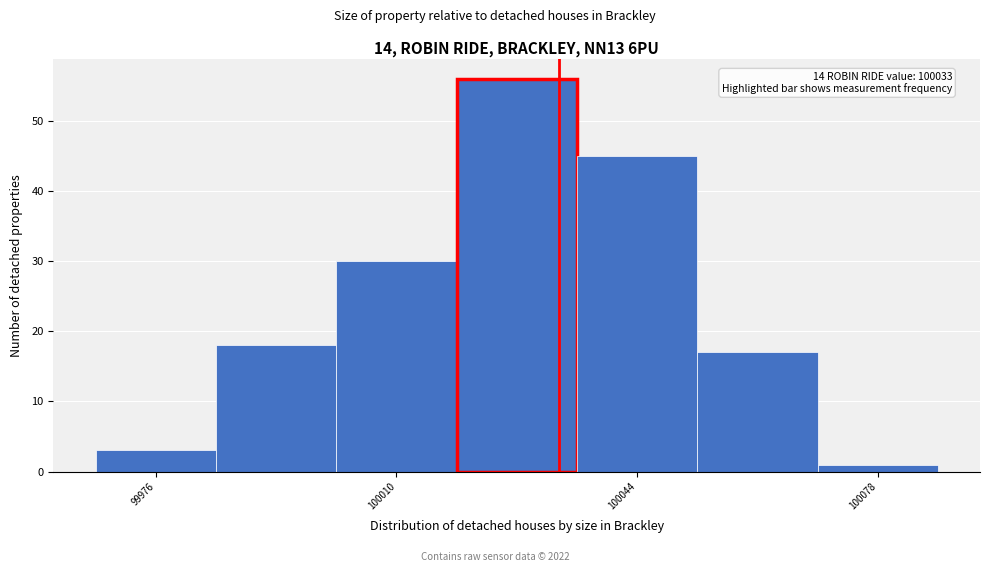

Read against the x-axis, roughly where is the centre of the tallest bar?

100025